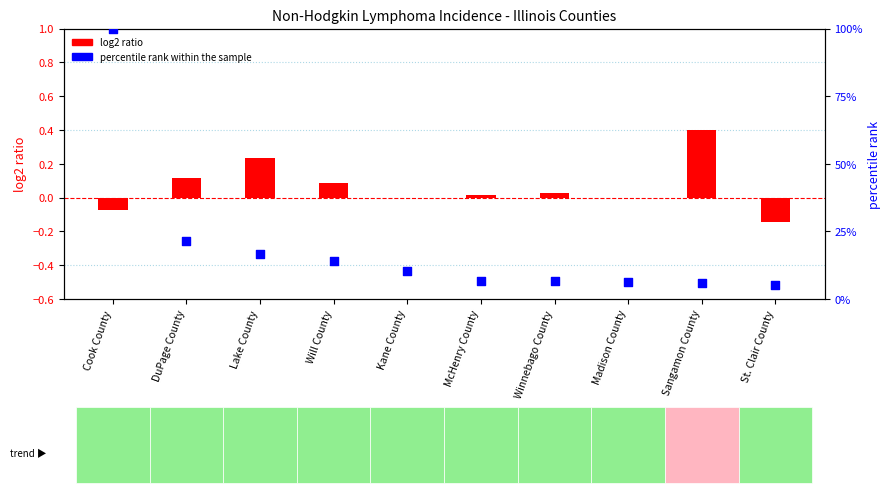

At how many categories does at least one series exceed 85?

1